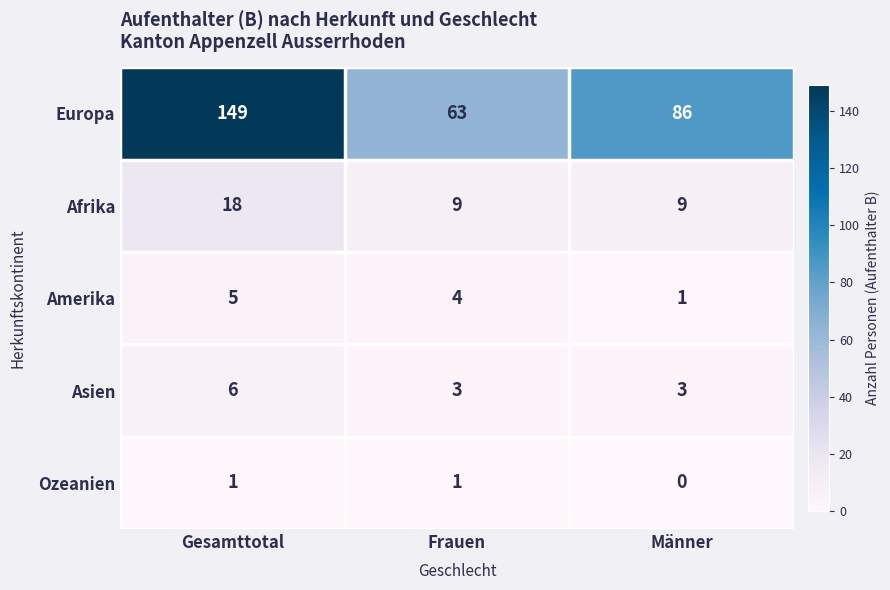

Reading left to right, what are all the values shown in this chart?

Europa: 149	63	86
Afrika: 18	9	9
Amerika: 5	4	1
Asien: 6	3	3
Ozeanien: 1	1	0